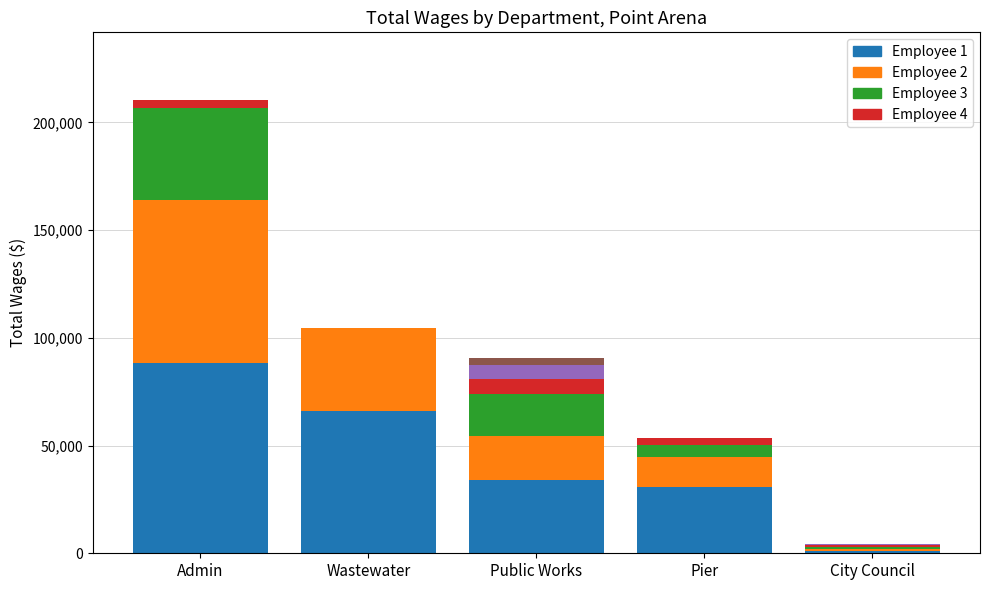

At which category is the sum across all series the highest?

Admin